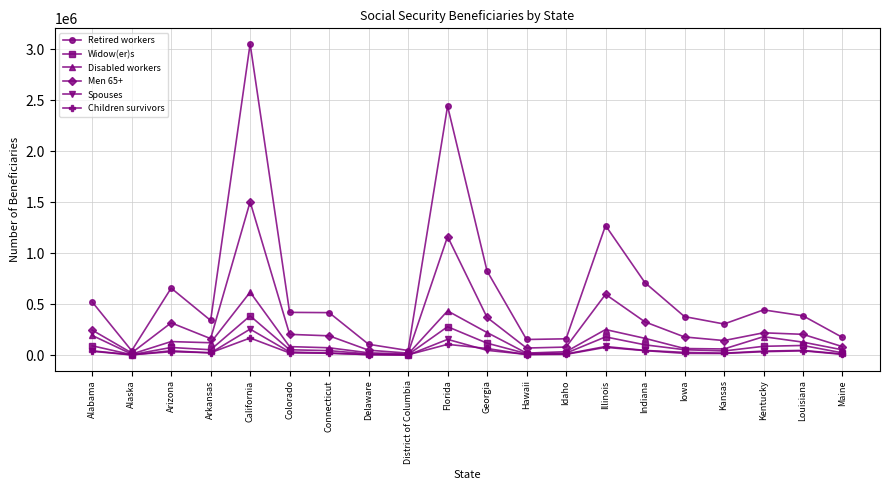

What is the highest value of the Spouses series?

255647